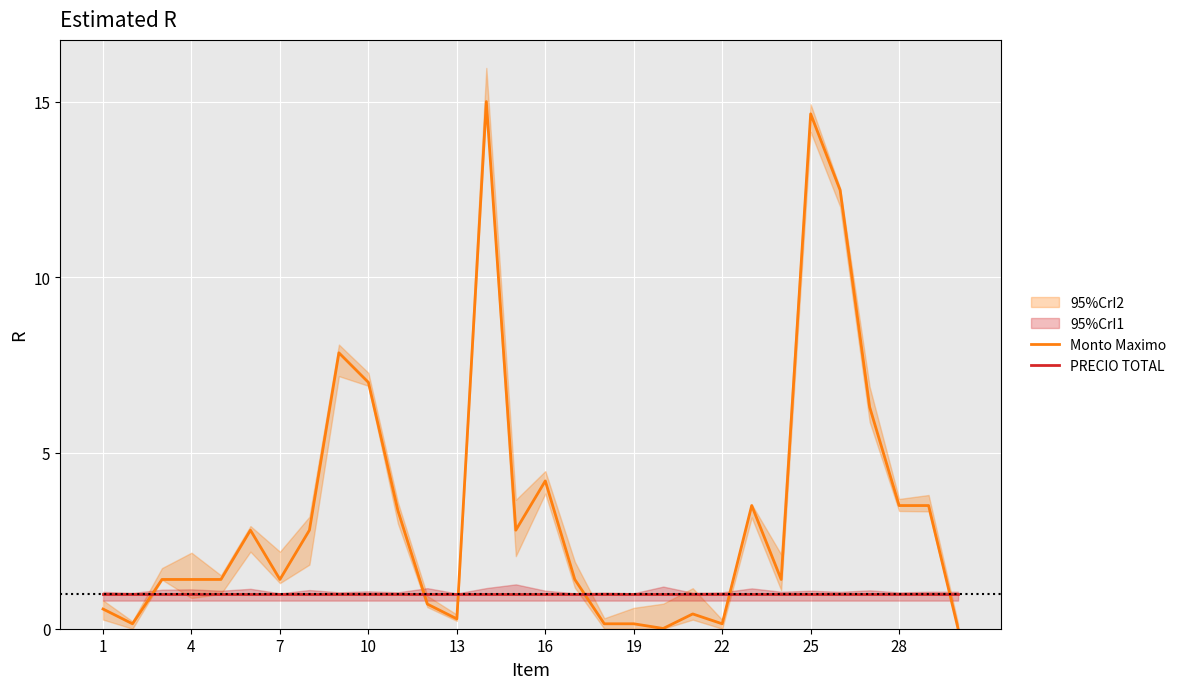

The value of PRECIO TOTAL at 17 is 0.7. True or false?

False